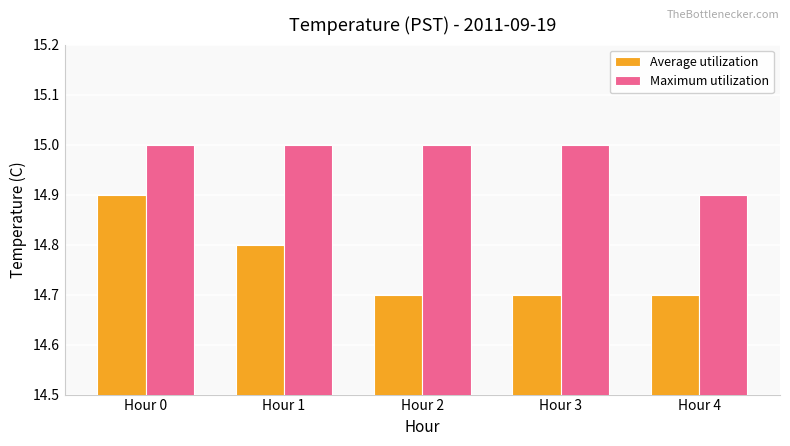

At which label is Maximum utilization closest to 14?

Hour 4